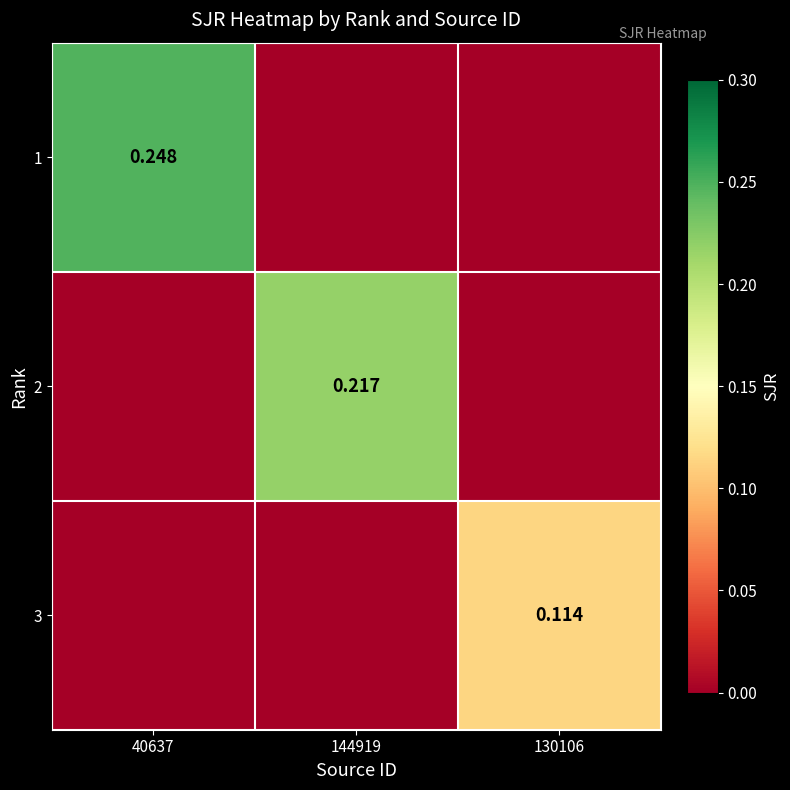

Rank the series by their maximum value, from highest to lowest.

1, 2, 3